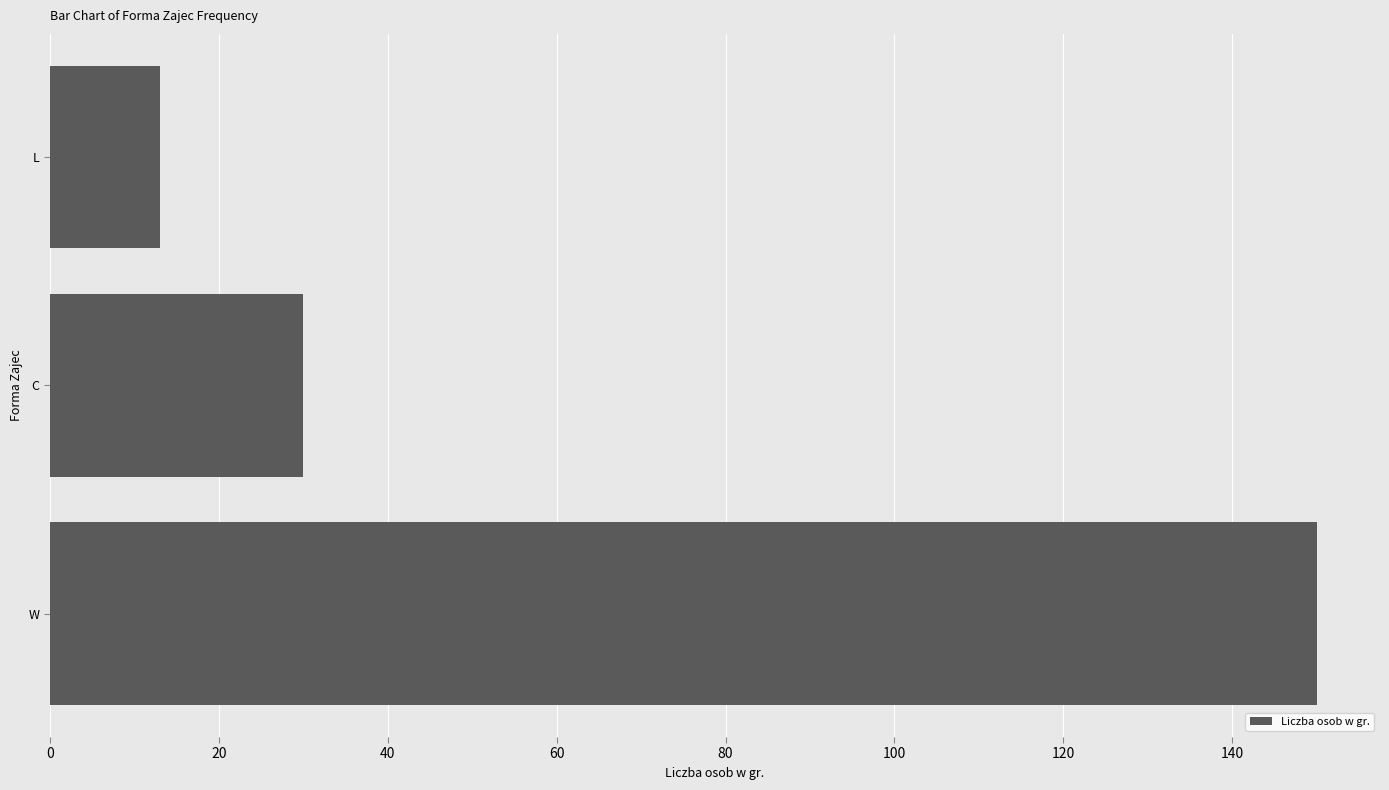

What is the smallest value displayed?

13